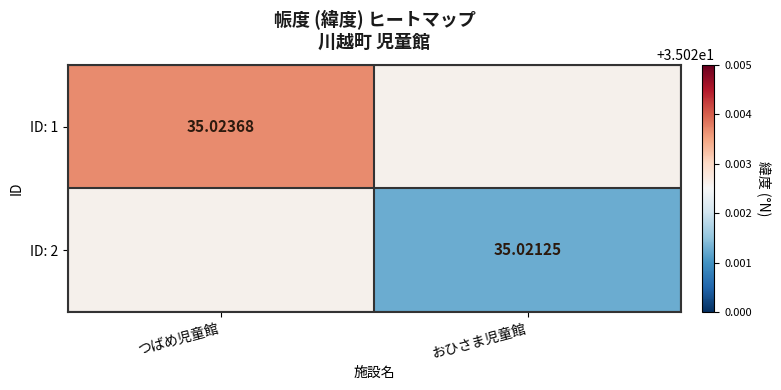

Is the value of ID: 1 at つばめ児童館 greater than the value of ID: 2 at おひさま児童館?

Yes